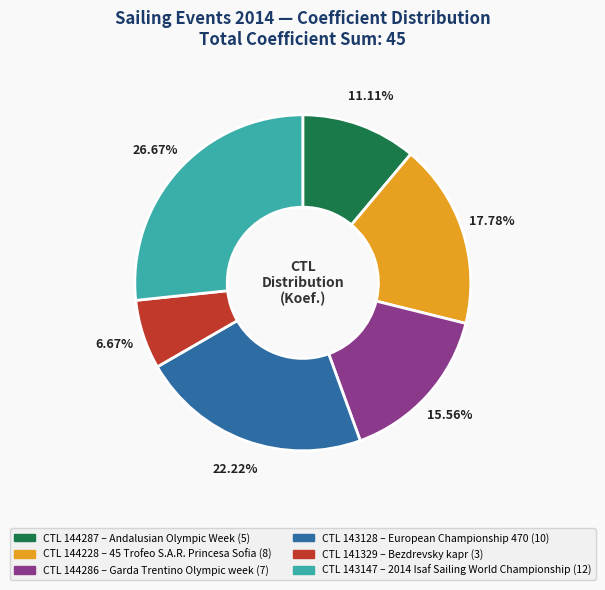

Is there a majority slice in this chart?

No